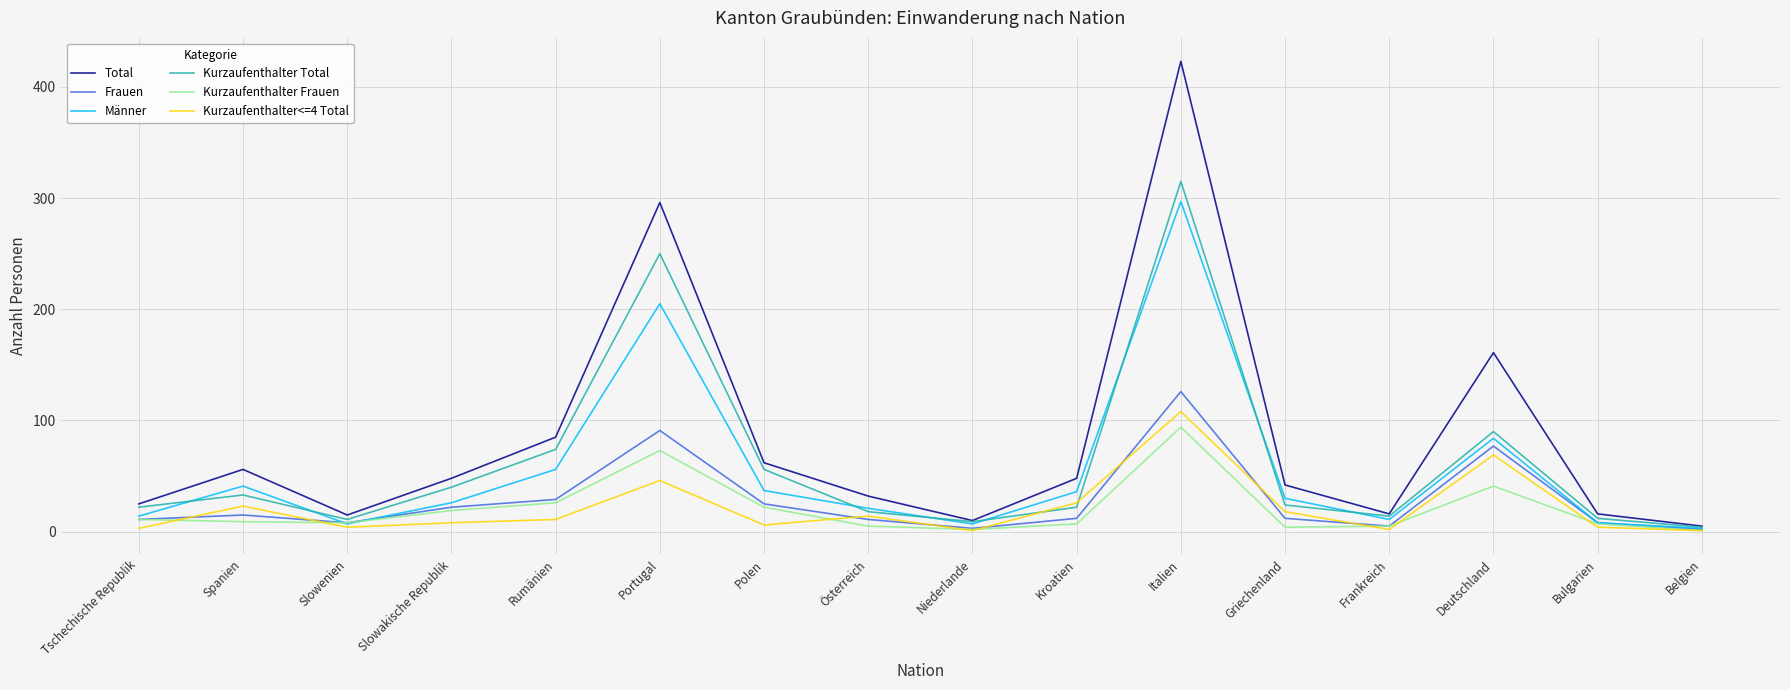

Reading left to right, list all the values displayed in this chart.

Total: Belgien=5	Bulgarien=16	Deutschland=161	Frankreich=16	Griechenland=42	Italien=423	Kroatien=48	Niederlande=10	Österreich=32	Polen=62	Portugal=296	Rumänien=85	Slowakische Republik=48	Slowenien=15	Spanien=56	Tschechische Republik=25
Frauen: Belgien=2	Bulgarien=8	Deutschland=77	Frankreich=5	Griechenland=12	Italien=126	Kroatien=12	Niederlande=3	Österreich=11	Polen=25	Portugal=91	Rumänien=29	Slowakische Republik=22	Slowenien=8	Spanien=15	Tschechische Republik=11
Männer: Belgien=3	Bulgarien=8	Deutschland=84	Frankreich=11	Griechenland=30	Italien=297	Kroatien=36	Niederlande=7	Österreich=21	Polen=37	Portugal=205	Rumänien=56	Slowakische Republik=26	Slowenien=7	Spanien=41	Tschechische Republik=14
Kurzaufenthalter Total: Belgien=4	Bulgarien=12	Deutschland=90	Frankreich=14	Griechenland=24	Italien=315	Kroatien=22	Niederlande=9	Österreich=18	Polen=56	Portugal=250	Rumänien=74	Slowakische Republik=40	Slowenien=11	Spanien=33	Tschechische Republik=22
Kurzaufenthalter Frauen: Belgien=1	Bulgarien=7	Deutschland=41	Frankreich=5	Griechenland=4	Italien=94	Kroatien=7	Niederlande=2	Österreich=5	Polen=22	Portugal=73	Rumänien=26	Slowakische Republik=19	Slowenien=8	Spanien=9	Tschechische Republik=11
Kurzaufenthalter<=4 Total: Belgien=1	Bulgarien=4	Deutschland=69	Frankreich=2	Griechenland=18	Italien=108	Kroatien=26	Niederlande=1	Österreich=14	Polen=6	Portugal=46	Rumänien=11	Slowakische Republik=8	Slowenien=4	Spanien=23	Tschechische Republik=3